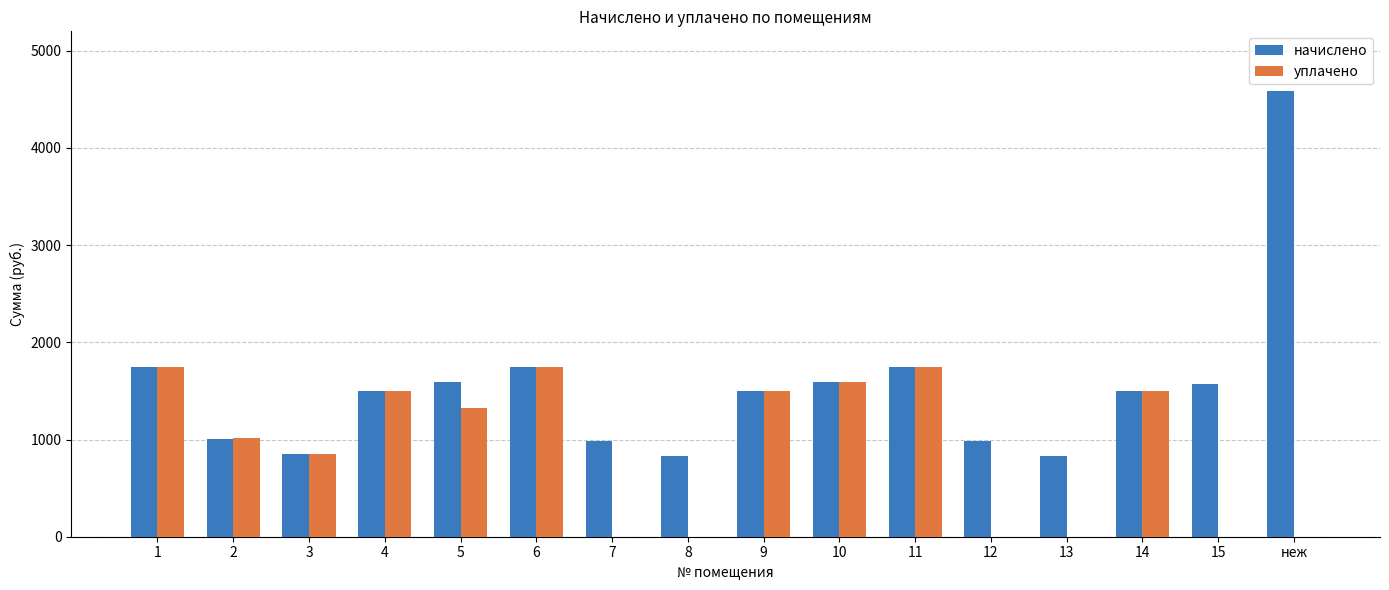

What is the sum of the начислено values at 4 and 5?

3087.8